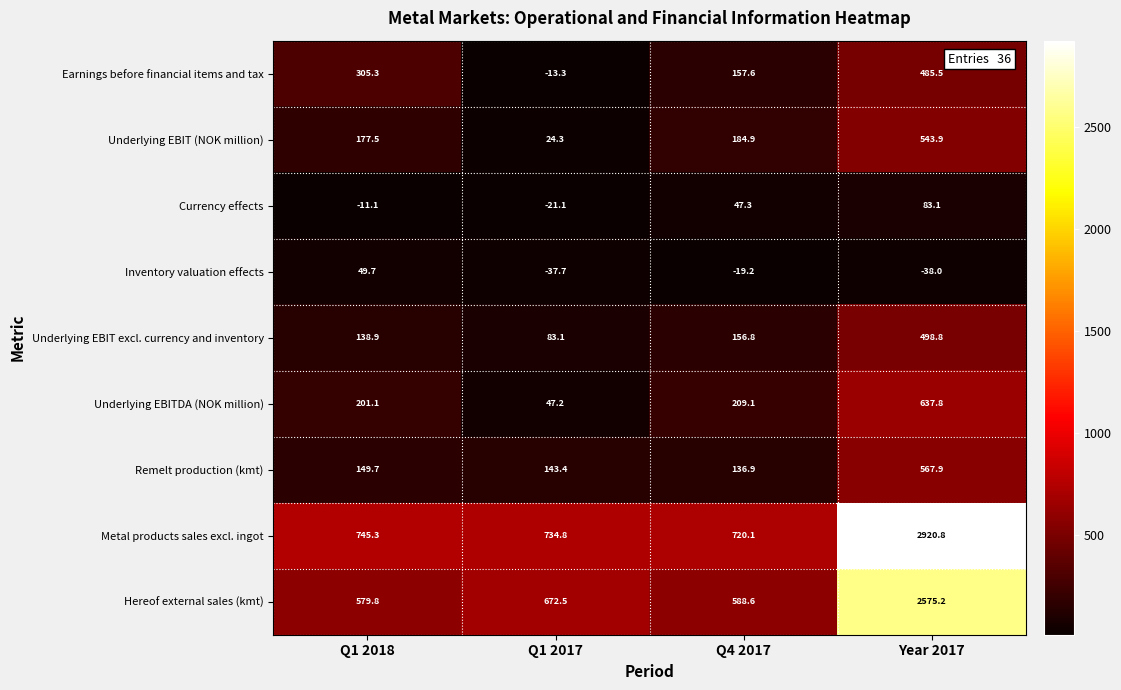

At which category is the sum across all series the highest?

Year 2017